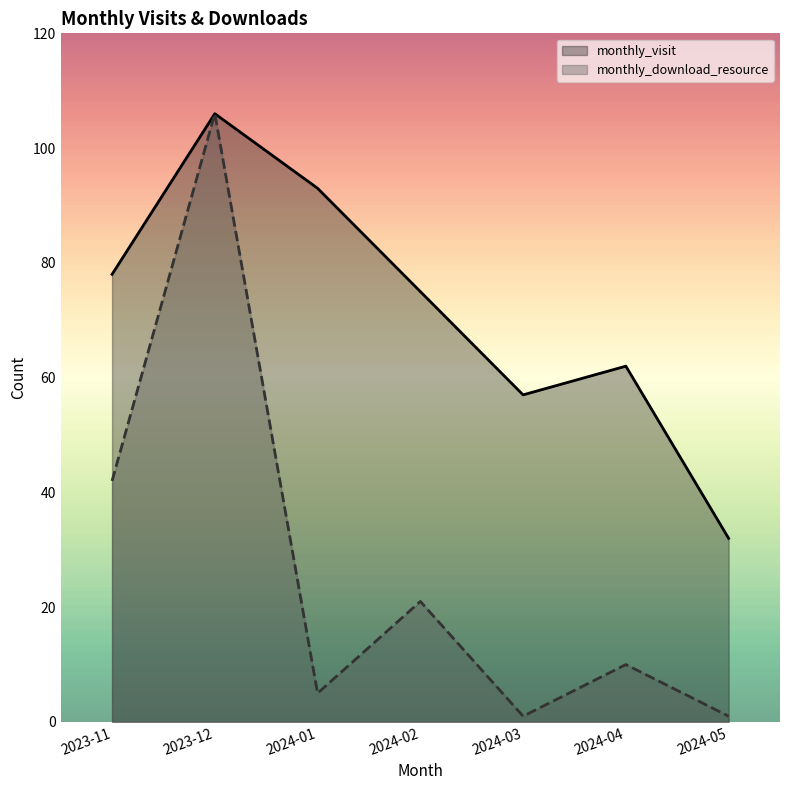

How many interior local peaks does the monthly_download_resource series have?

3